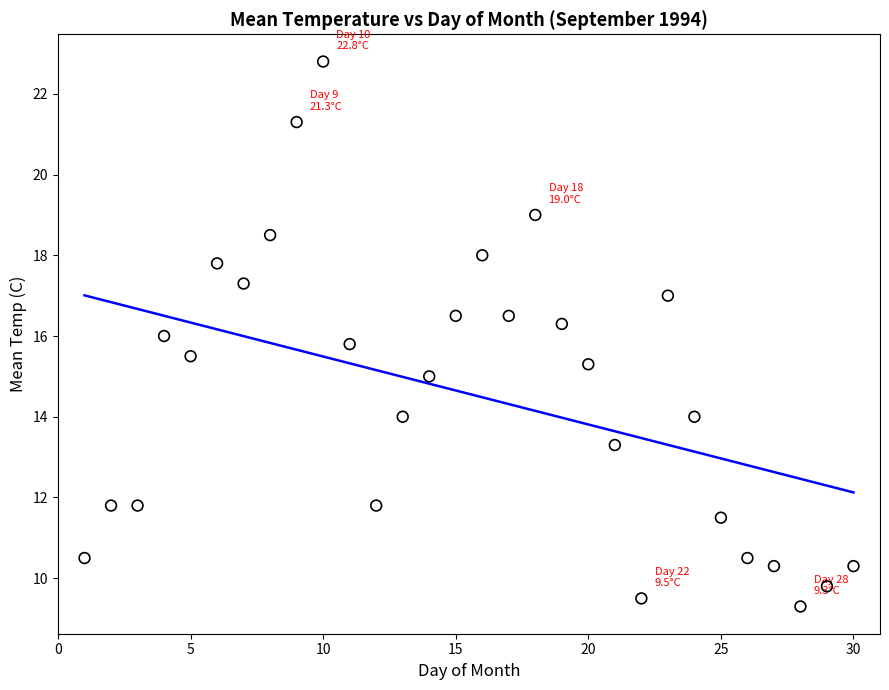

What is the range of Y values (max minus min)?

13.5